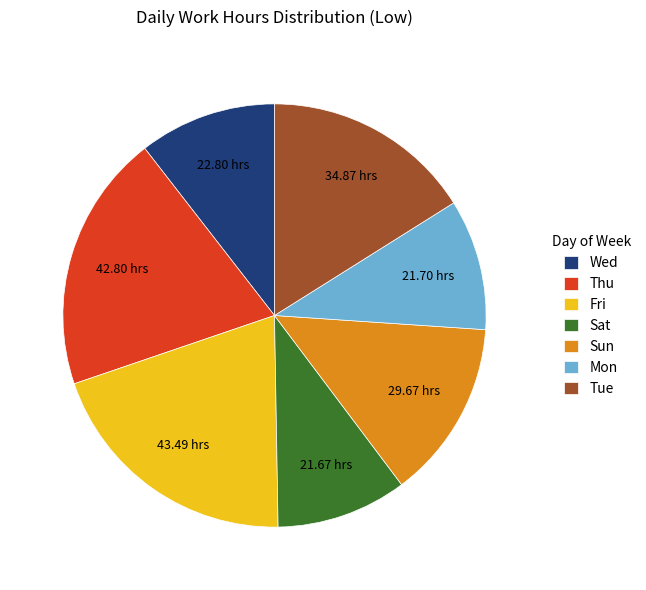

Is there any slice that represents more than half of the pie?

No